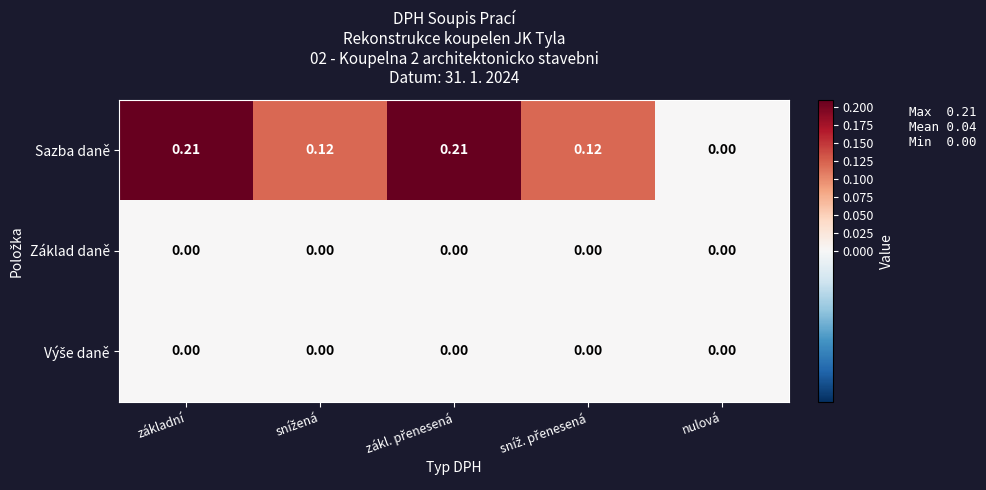

Which category has the lowest value in the Sazba daně series?

nulová